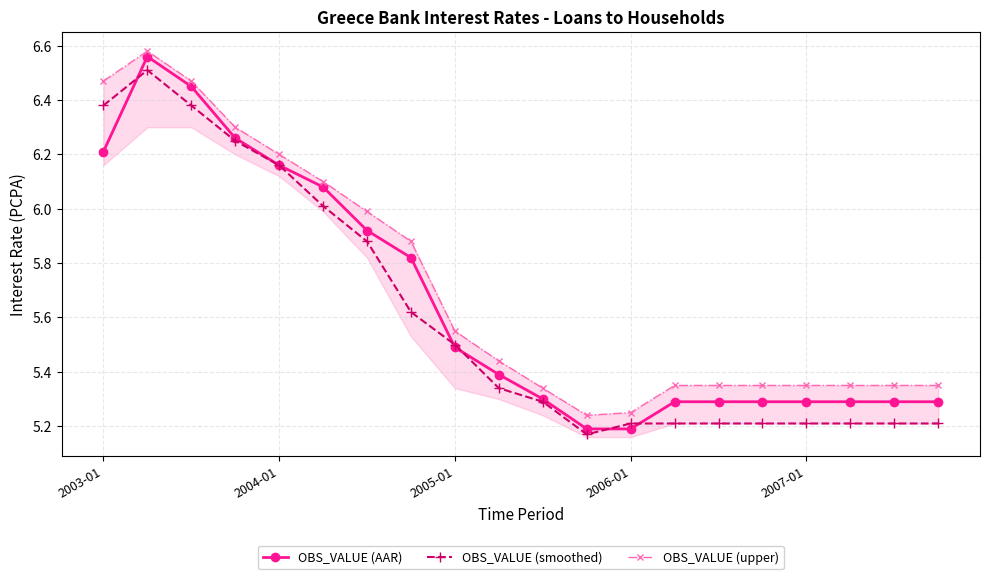

True or false: OBS_VALUE (smoothed) has a value of 5.2 at 2007-01.

True